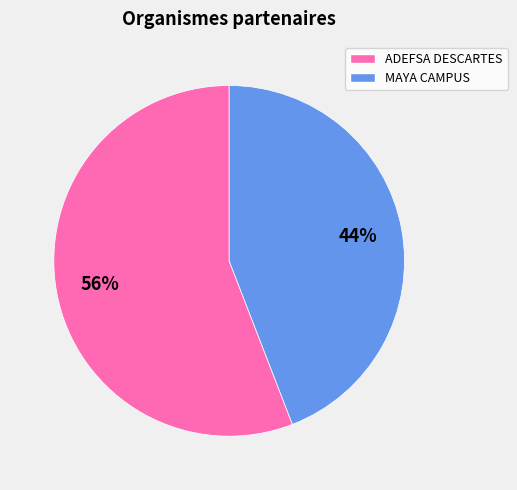

To the nearest percent, what percentage of the pie is MAYA CAMPUS?

44%